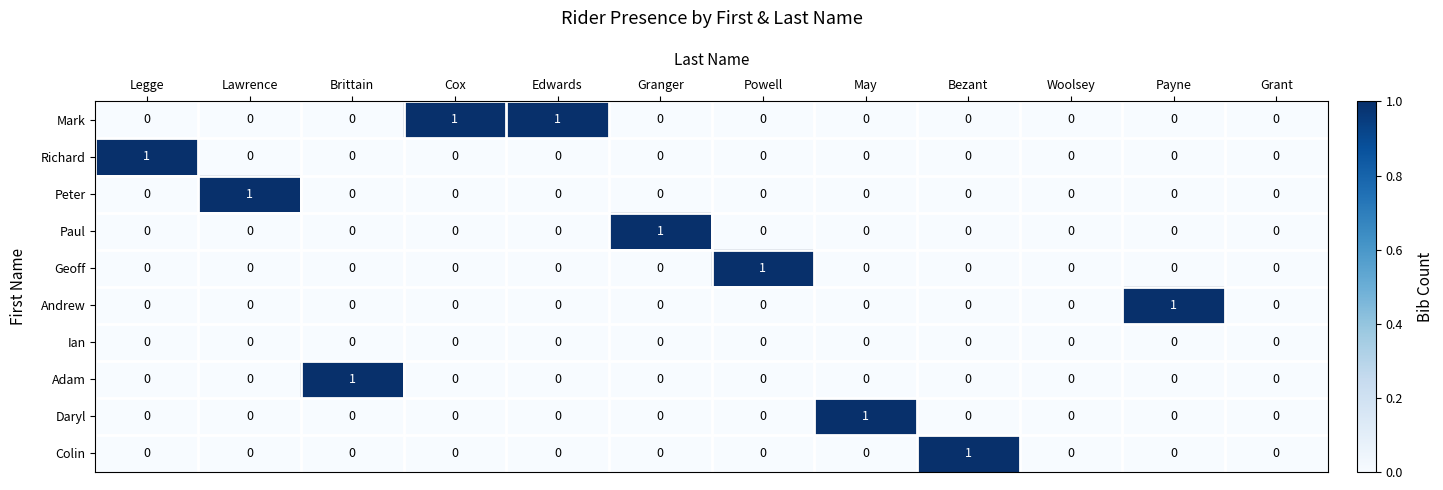

The Daryl series shows 0 at Edwards. True or false?

True